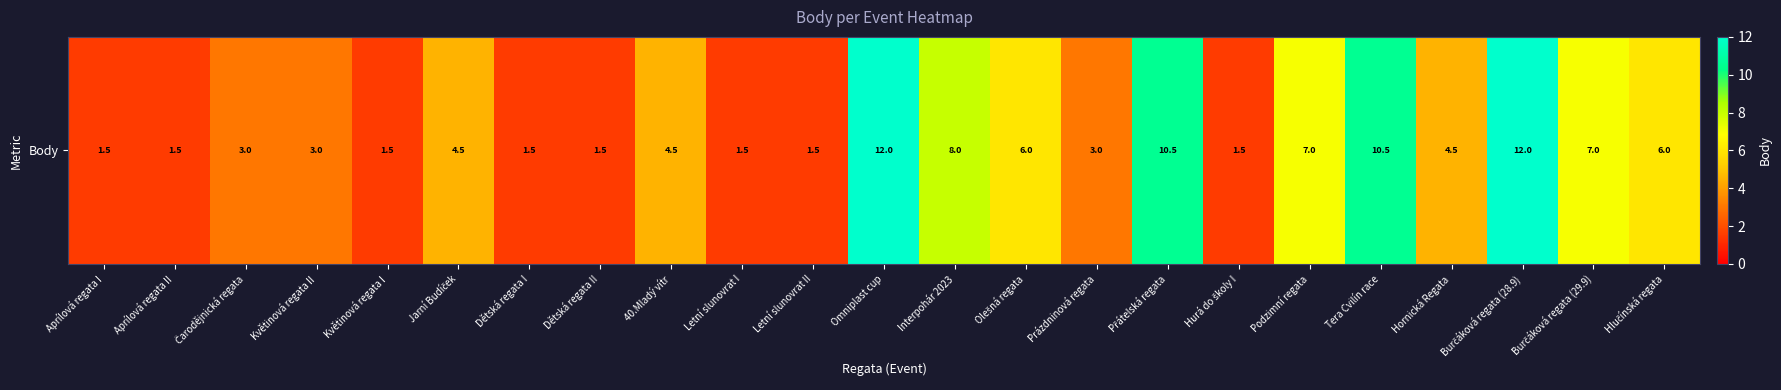

What is the difference between the maximum and second lowest values?

10.5